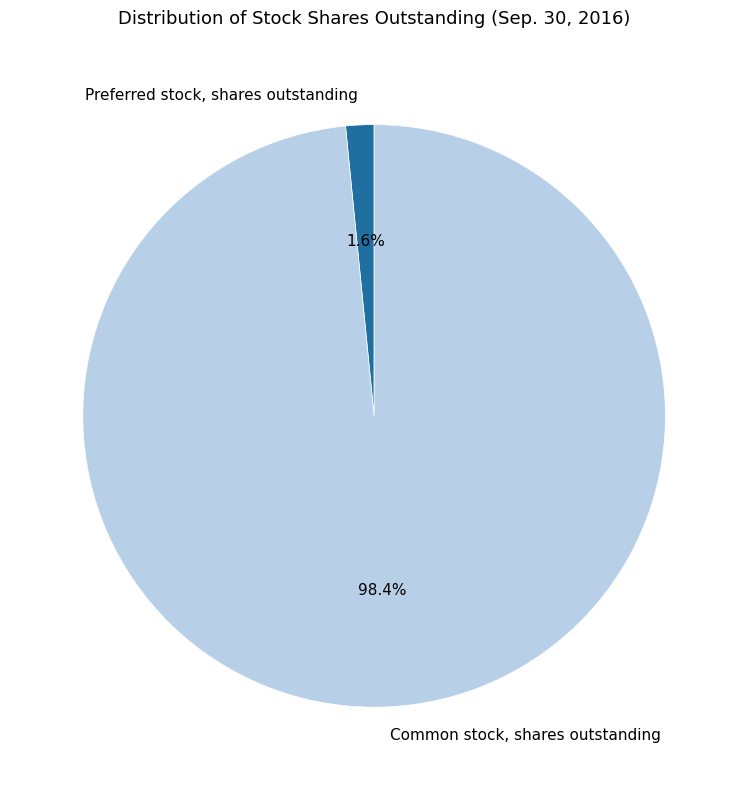

Between Common stock, shares outstanding and Preferred stock, shares outstanding, which is larger?

Common stock, shares outstanding